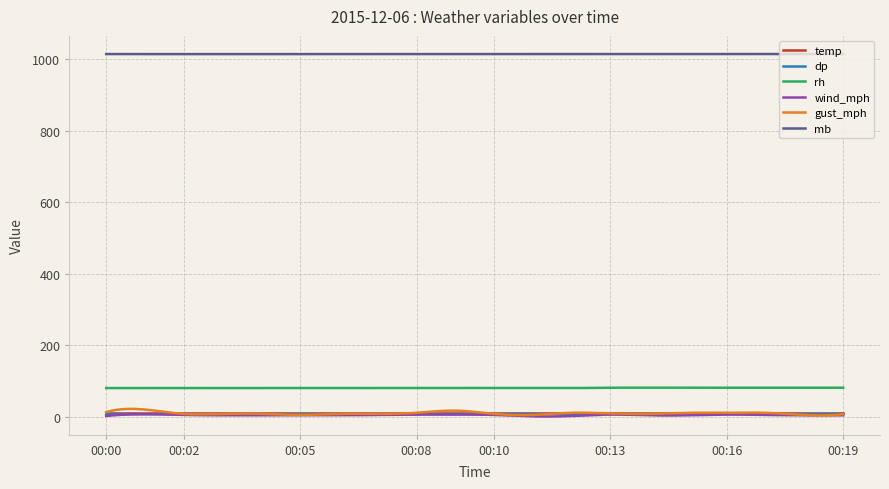

True or false: rh and dp cross at least once.

False